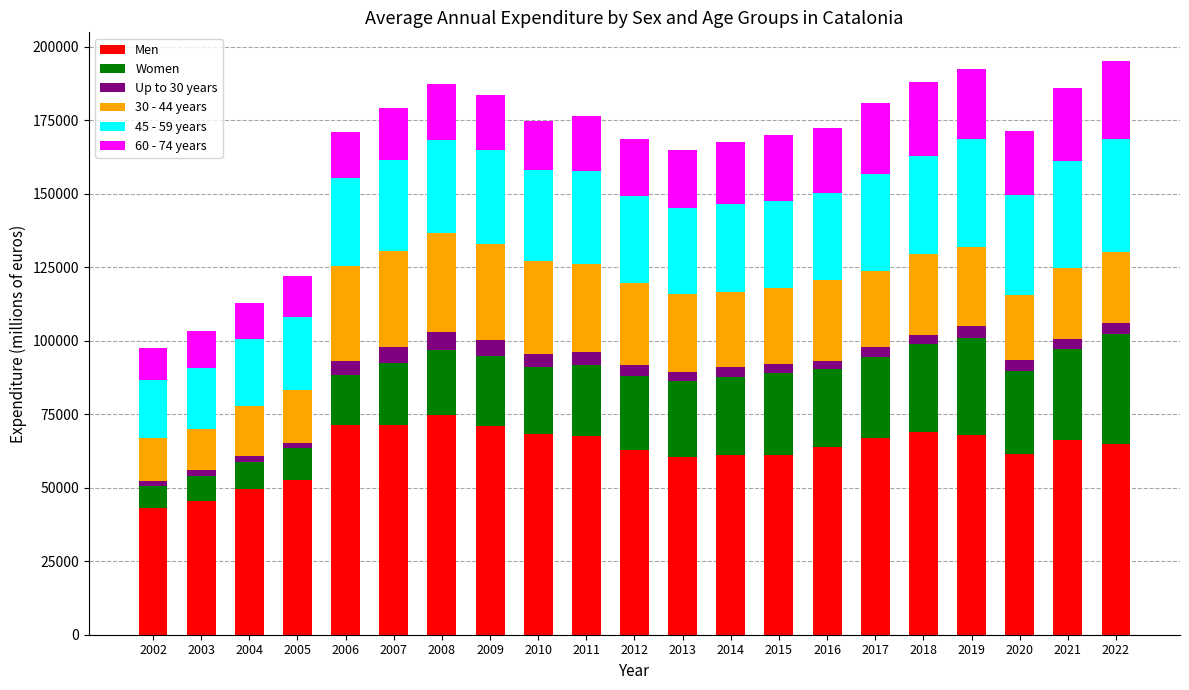

What is the sum of all Men values?

1321223